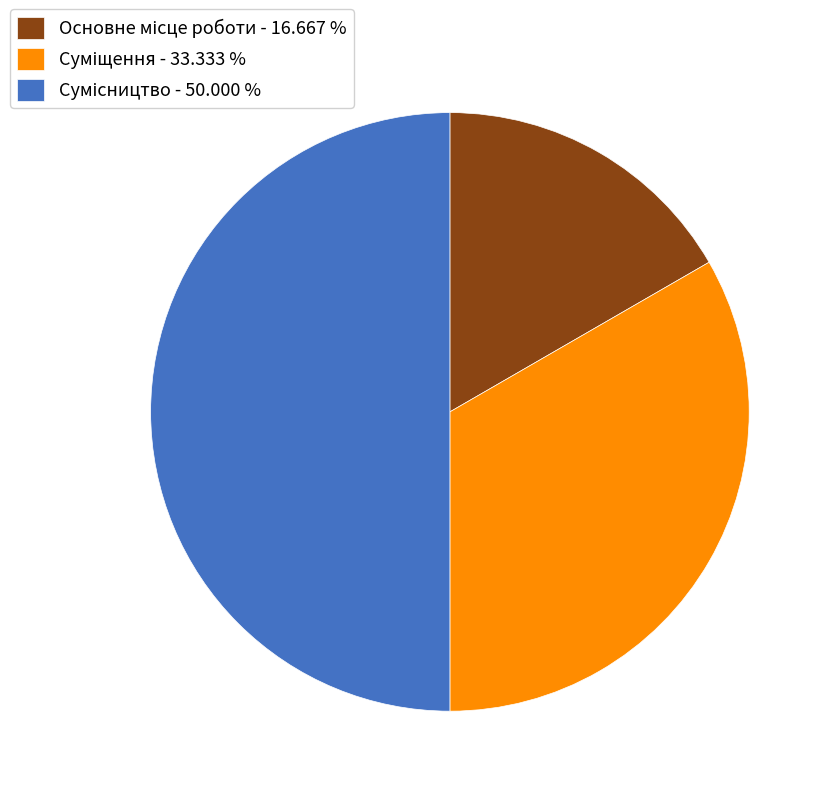

How many slices are in this pie chart?

3